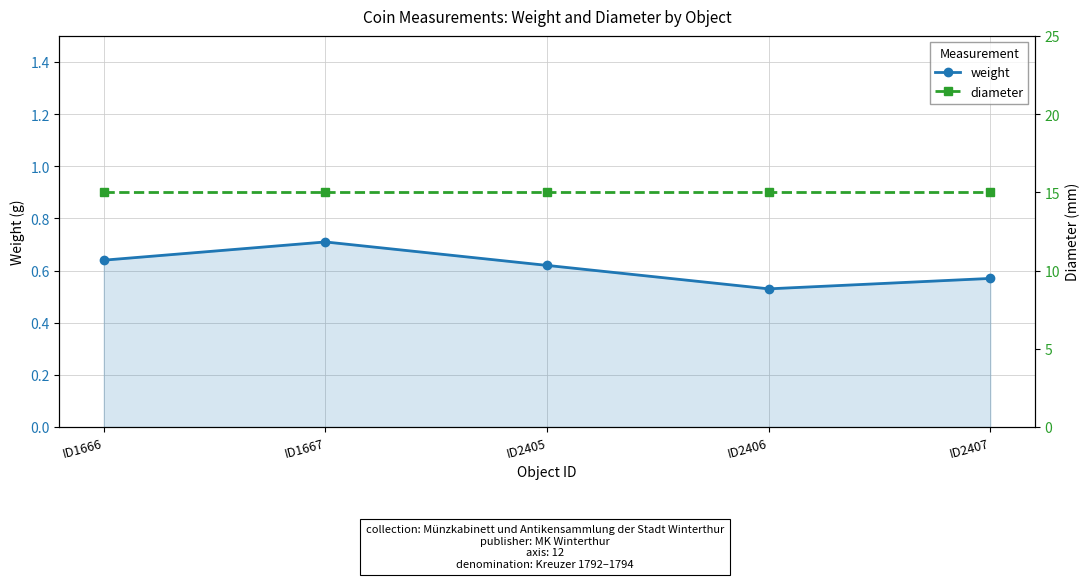

What is the maximum value for weight?

0.7